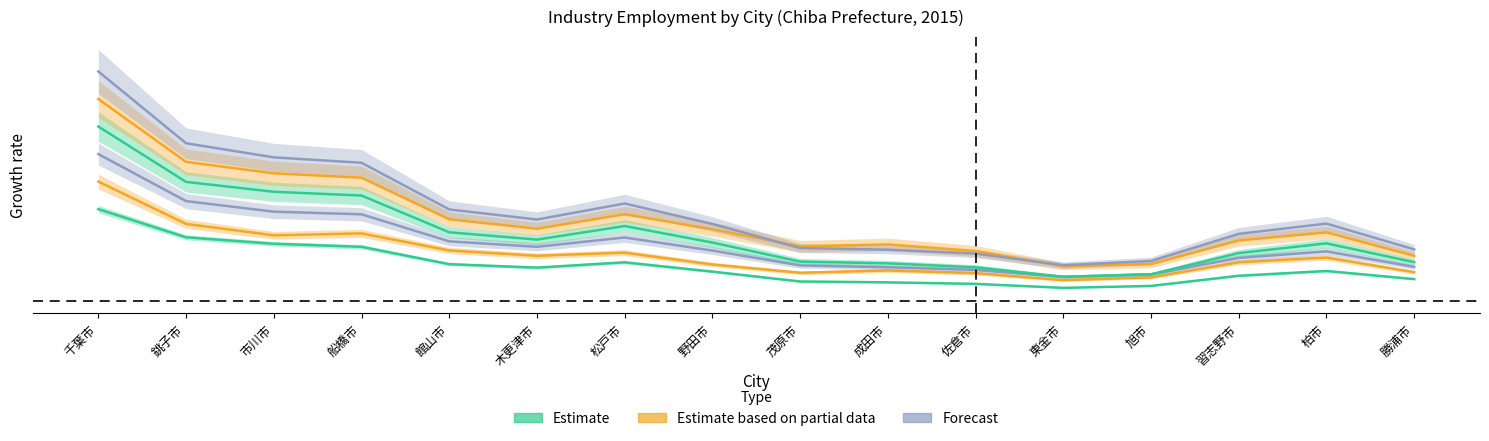

The value of Life-related Services at 柏市 is 0.1. True or false?

False